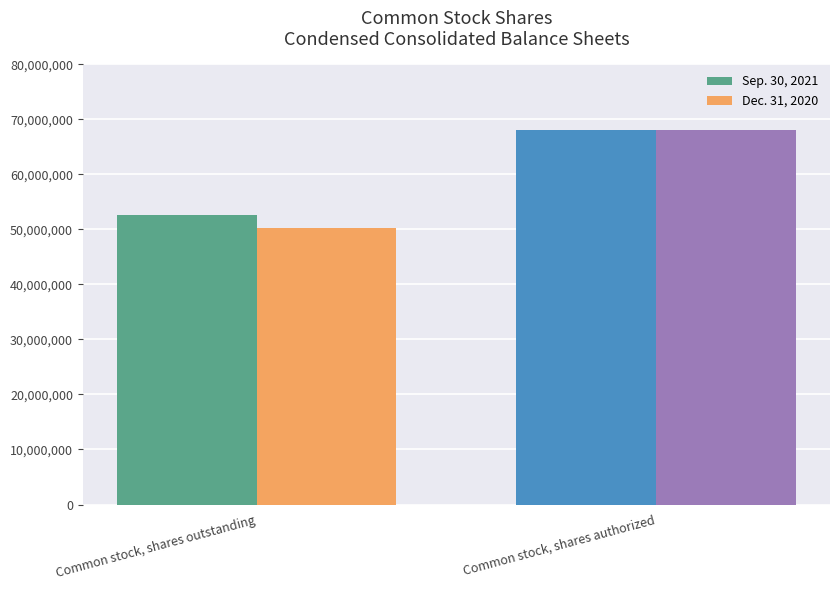

What is the difference between the maximum and minimum values in the Sep. 30, 2021 series?

15392000